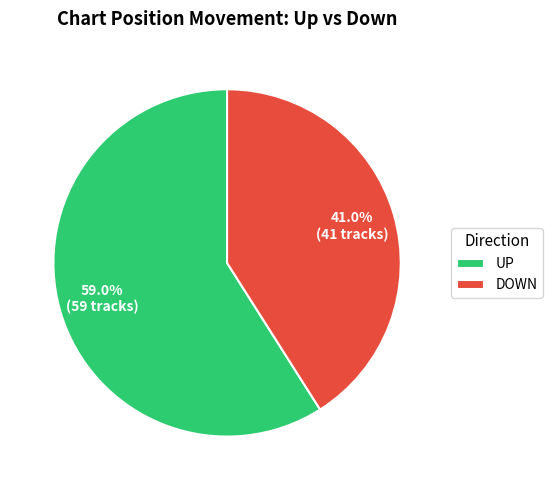

How many slices are in this pie chart?

2